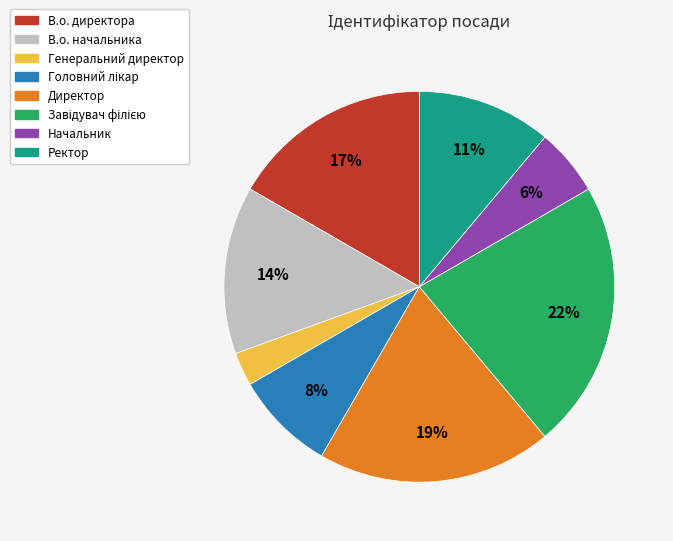

Which category has the smallest portion of the pie?

Генеральний директор